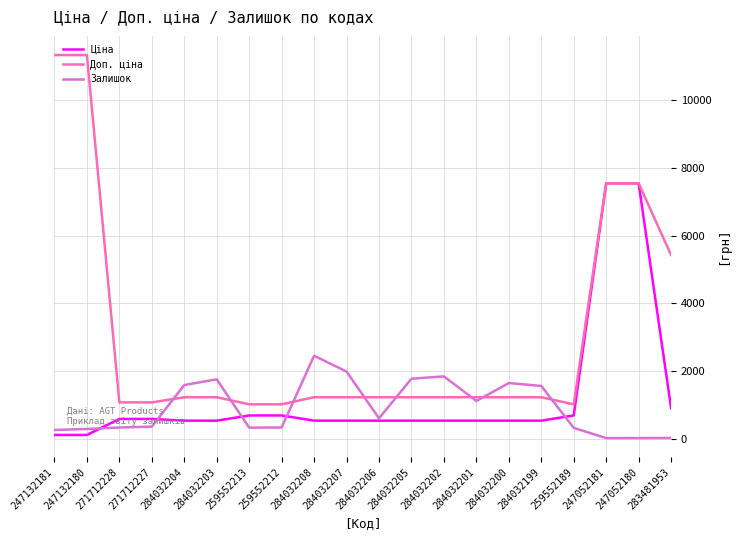

Rank the series by their maximum value, from highest to lowest.

Доп. ціна, Ціна, Залишок